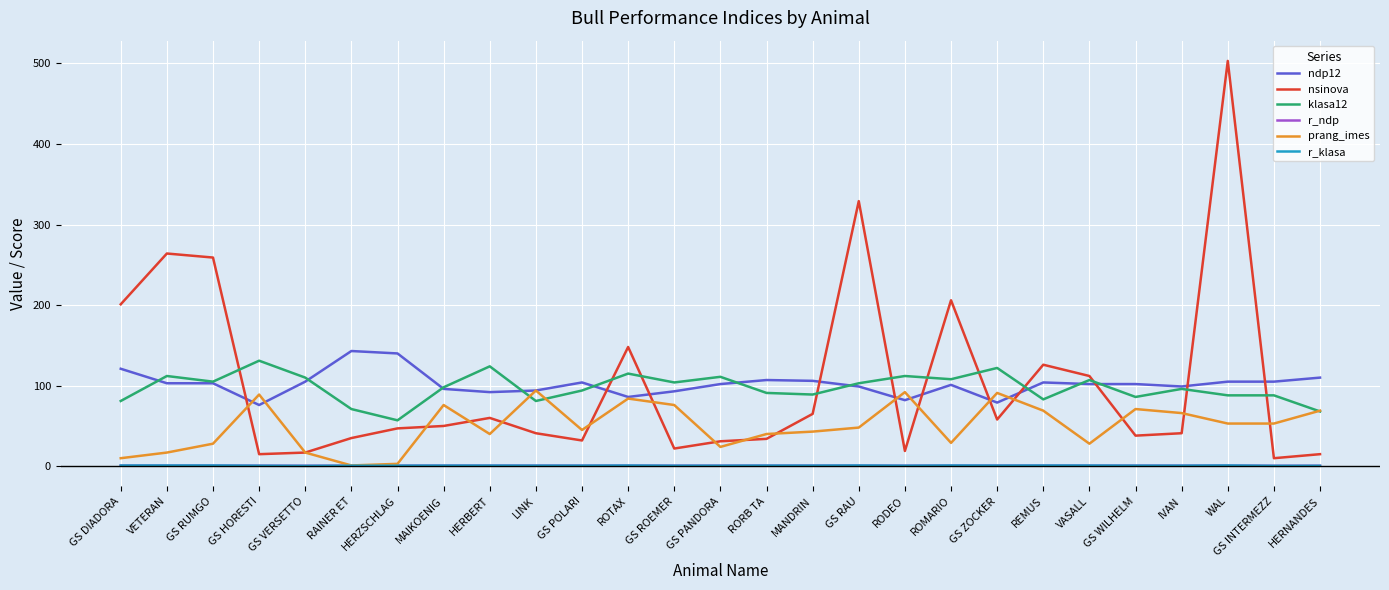

What value does the klasa12 series have at IVAN?

96.0